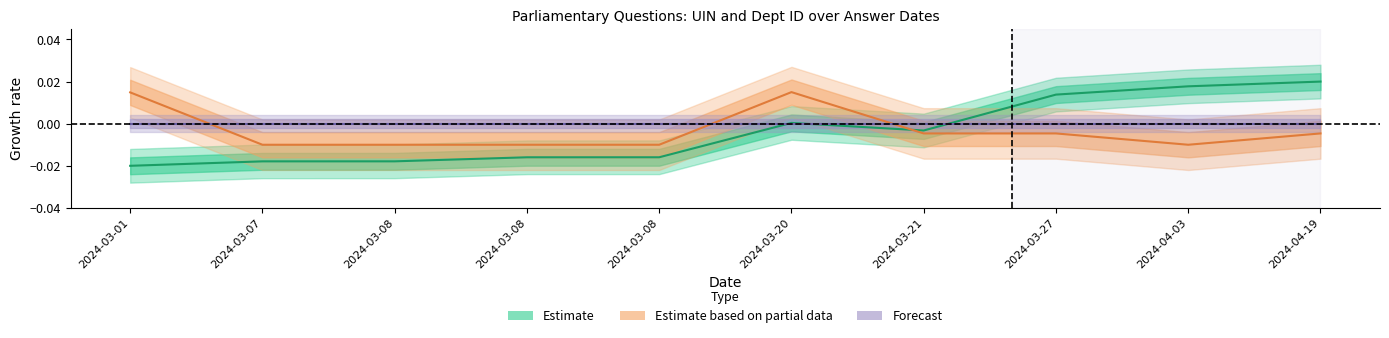

How many lines are shown in the chart?

3